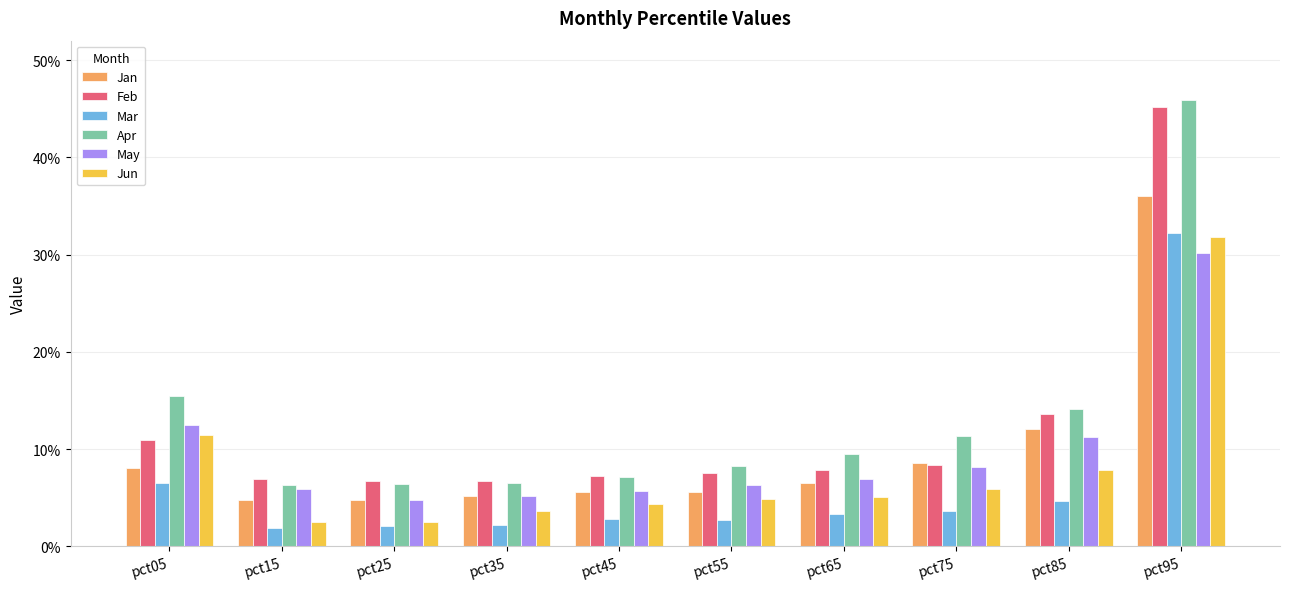

What are all the series names shown in the legend?

Jan, Feb, Mar, Apr, May, Jun